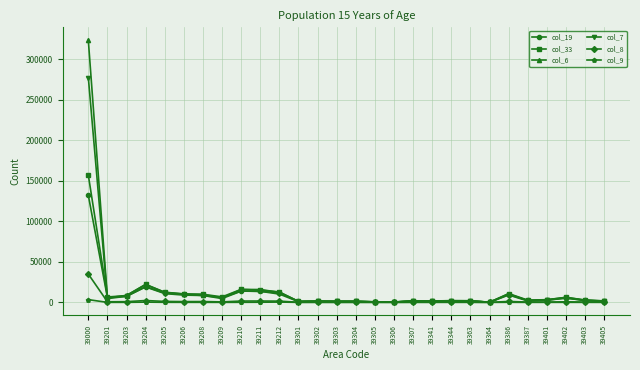

Which category has the highest value in the col_19 series?

39000